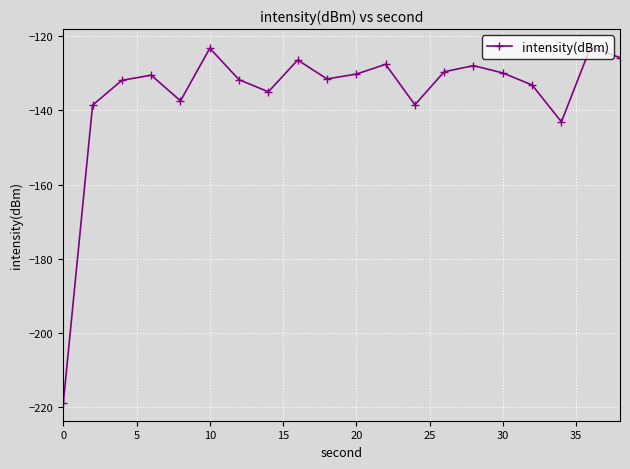

What is the difference between the maximum and minimum values?

96.0